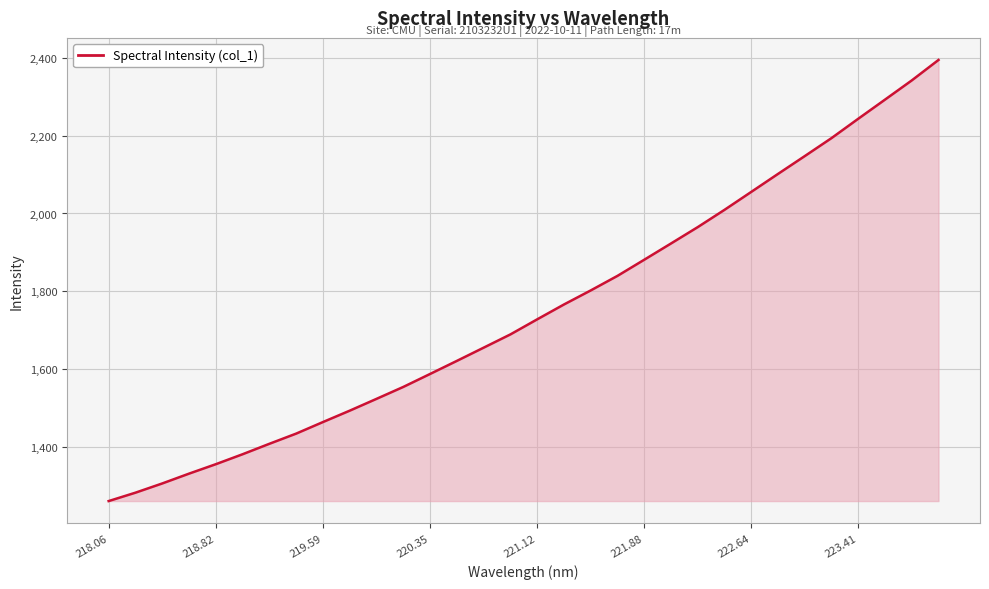

True or false: the data has more than 2 interior local peaks.

False